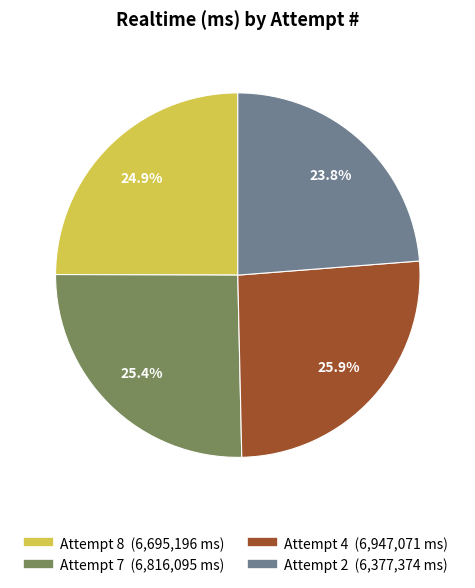

Does Attempt 7 represent more than half of the total?

No